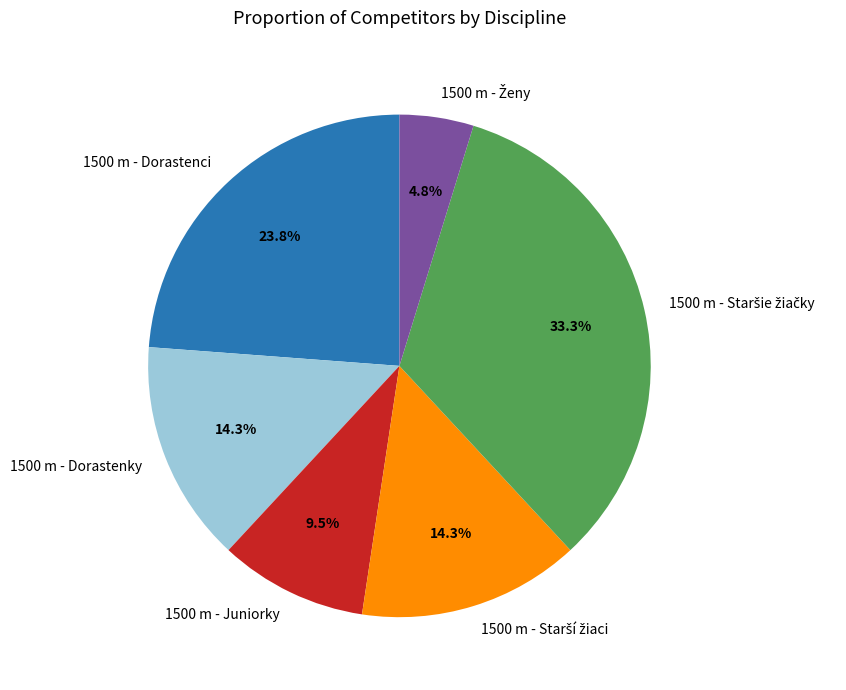

Is there a majority slice in this chart?

No